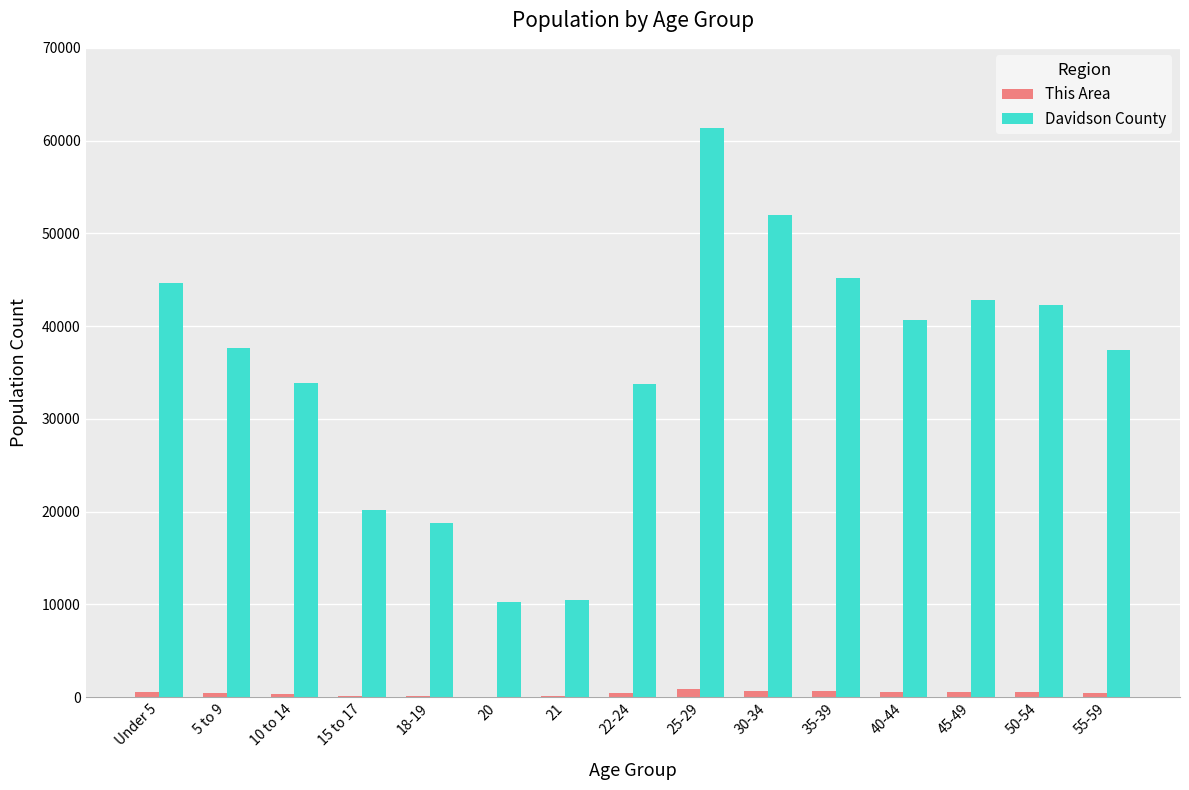

Which series has the largest total across all categories?

Davidson County